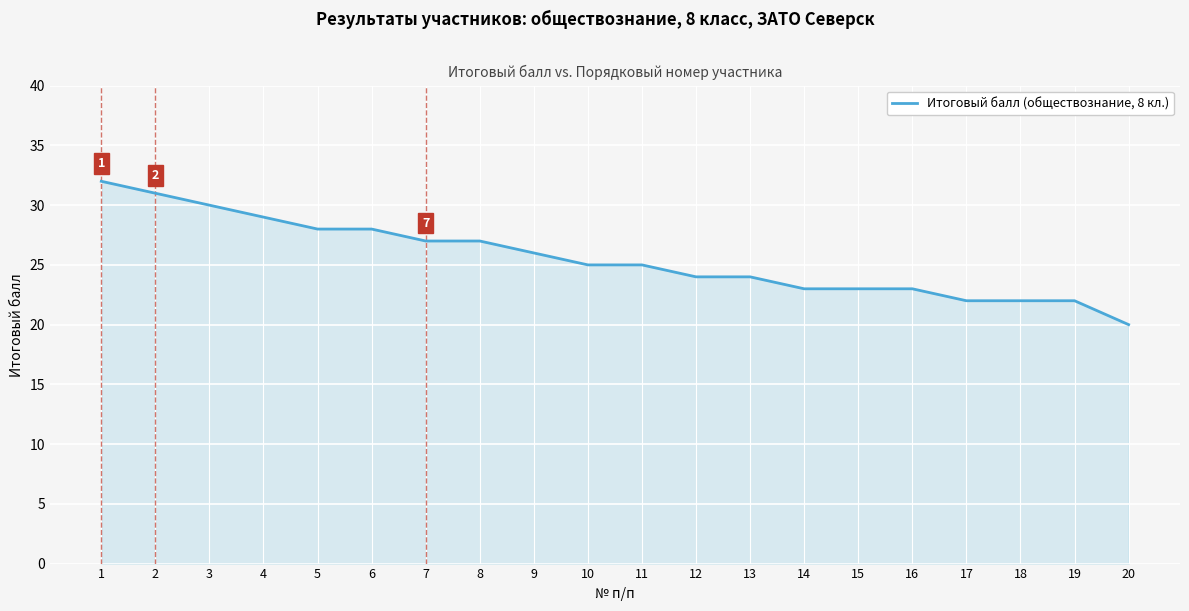

What is the change in value from 1 to 12?

-8